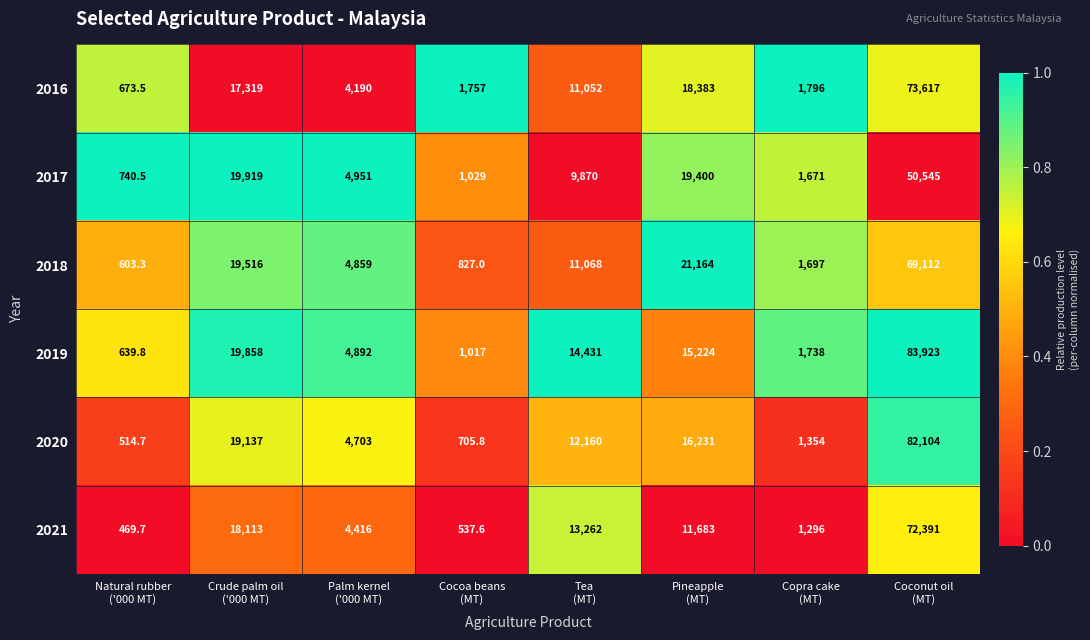

List the series in order of their peak value, lowest first.

2017, 2018, 2021, 2016, 2020, 2019